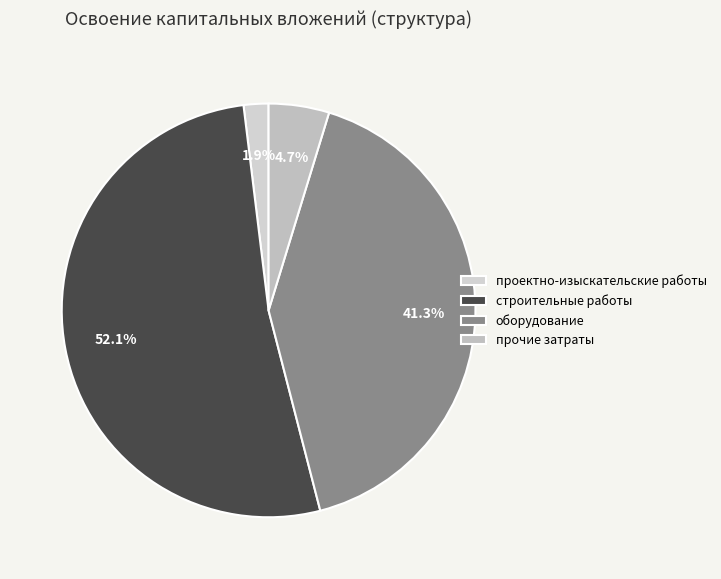

To the nearest percent, what is the average slice percentage?

25%